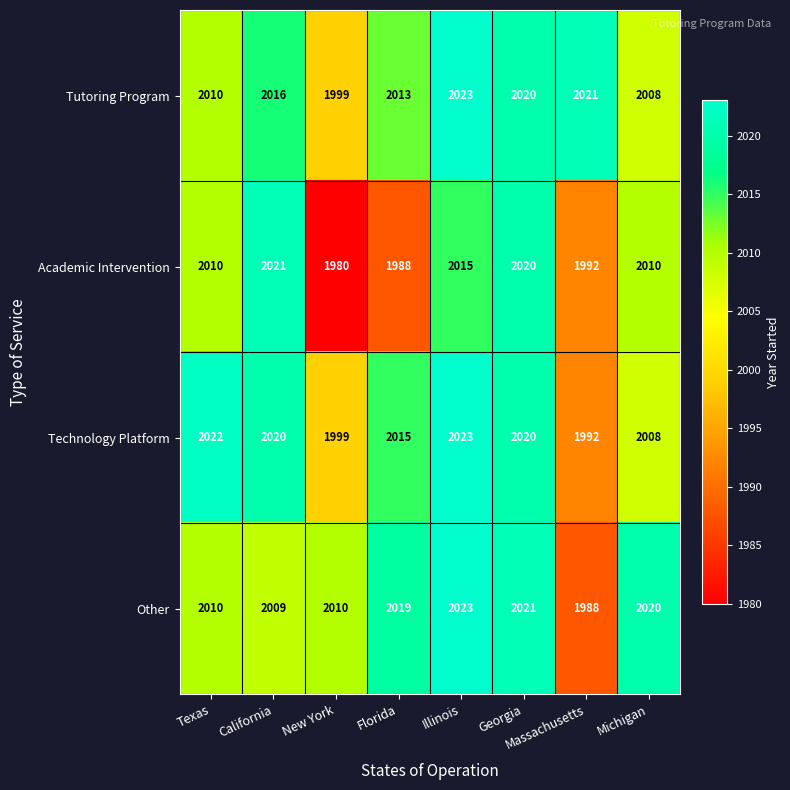

At Florida, list the series in order from smallest to largest.

Academic Intervention, Tutoring Program, Technology Platform, Other